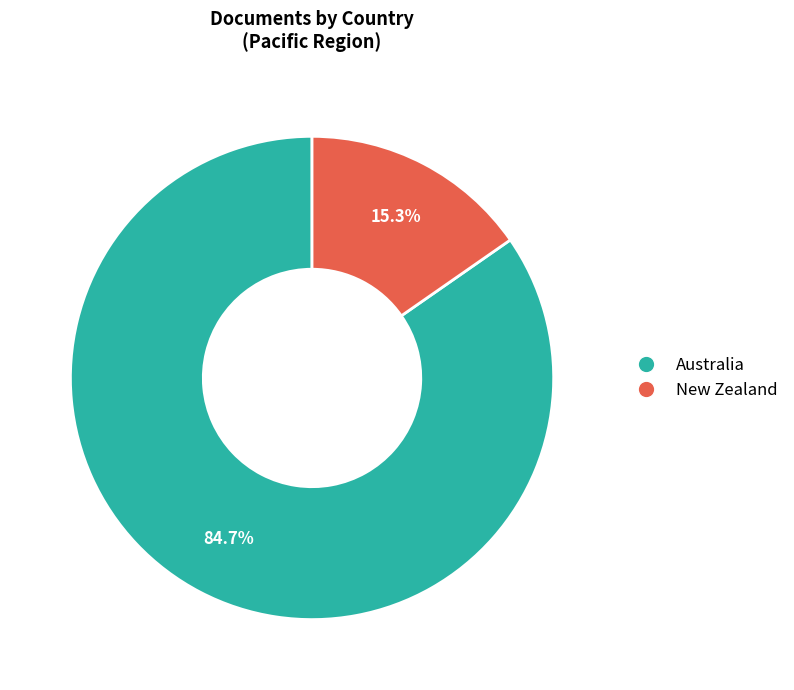

What is the largest slice in the pie chart?

Australia